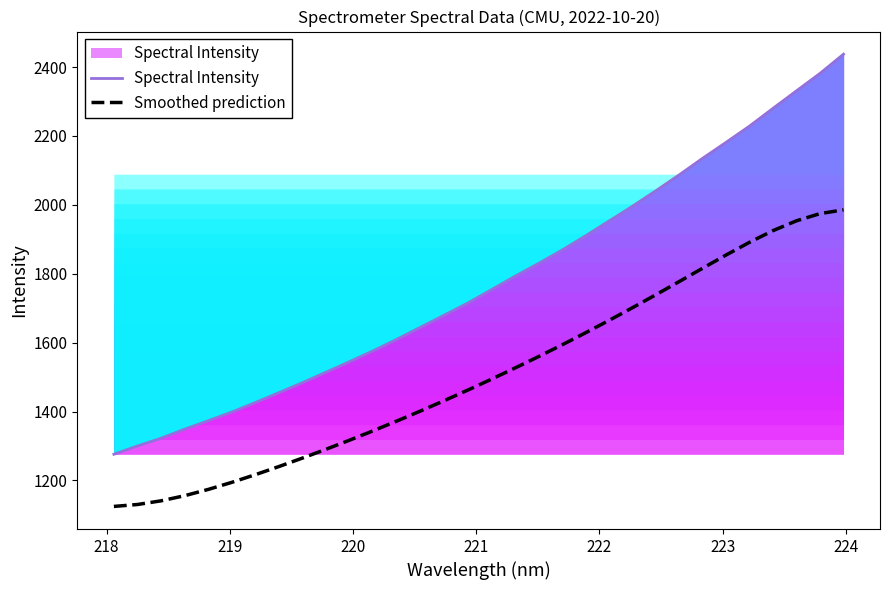

True or false: Smoothed prediction and Spectral Intensity intersect in this chart.

False